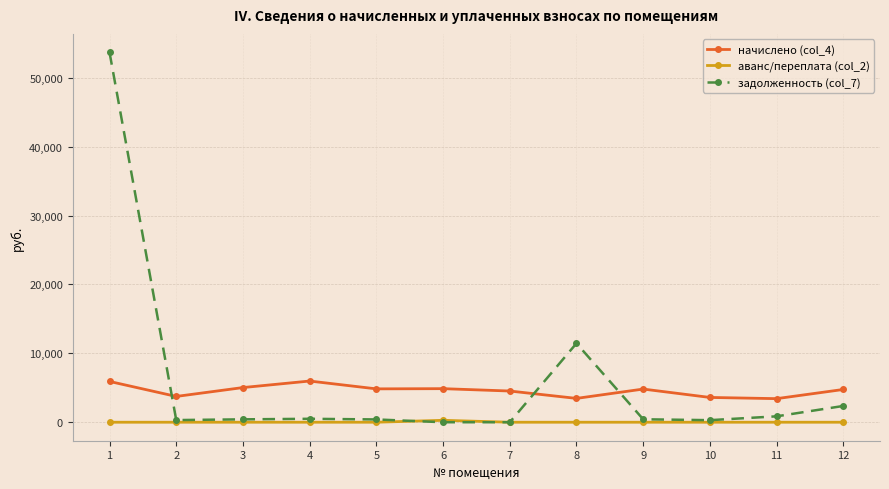

What is the value of the задолженность (col_7) point at the 9th from the left?

428.4